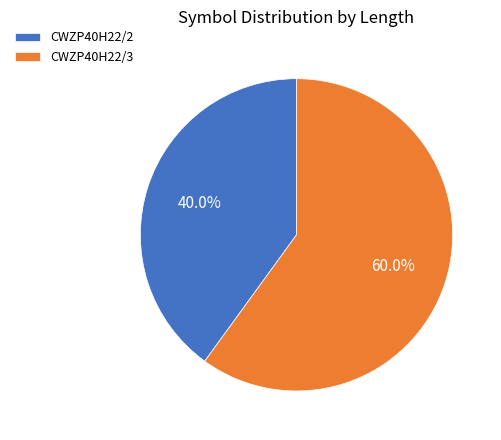

How many segments does this pie chart have?

2